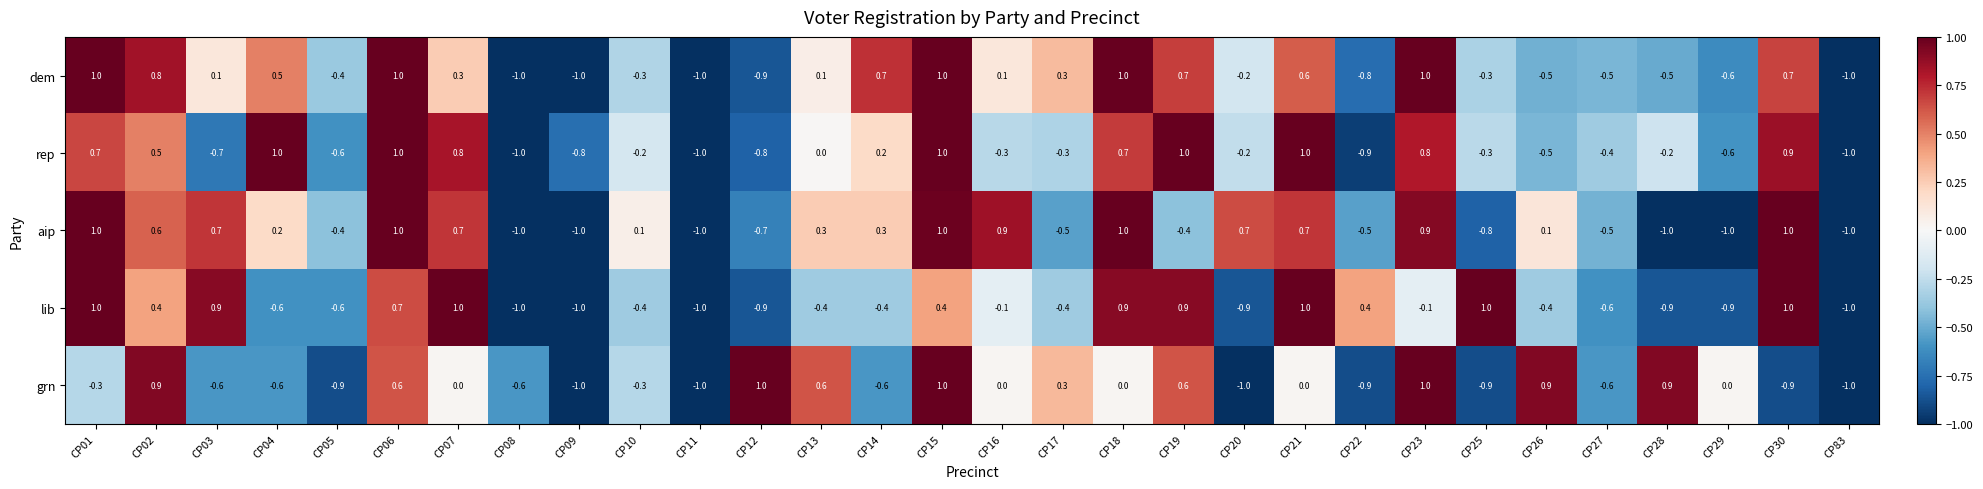

What is the sum of the aip values at CP08 and CP14?

-0.7